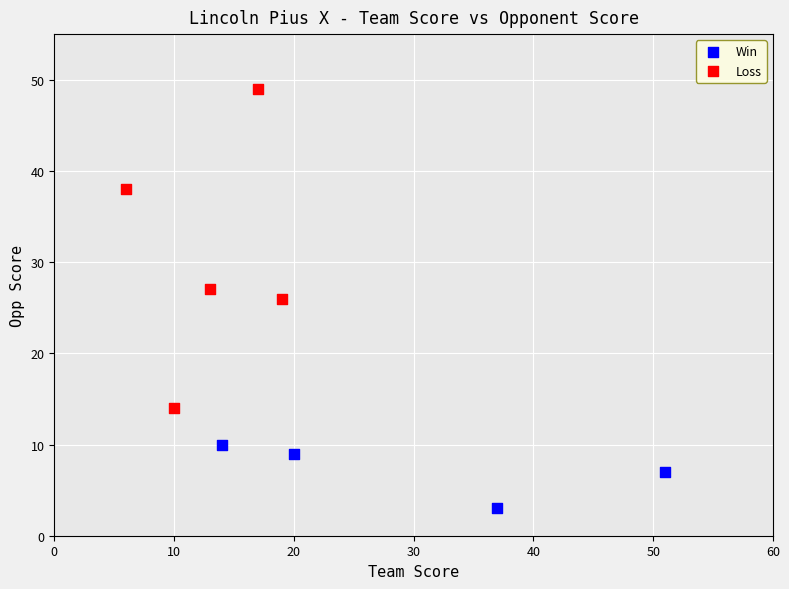

Which series has the largest Y range (max minus min)?

Loss